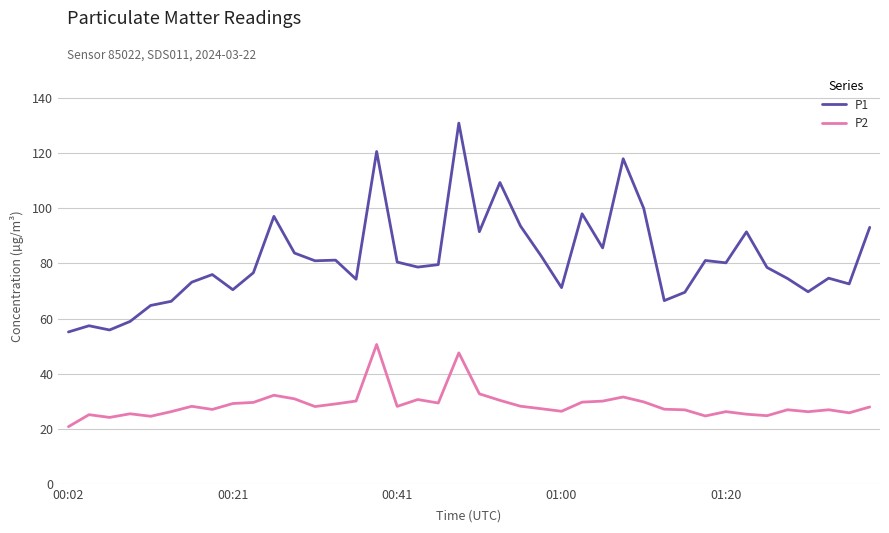

Rank the series by their maximum value, from highest to lowest.

P1, P2